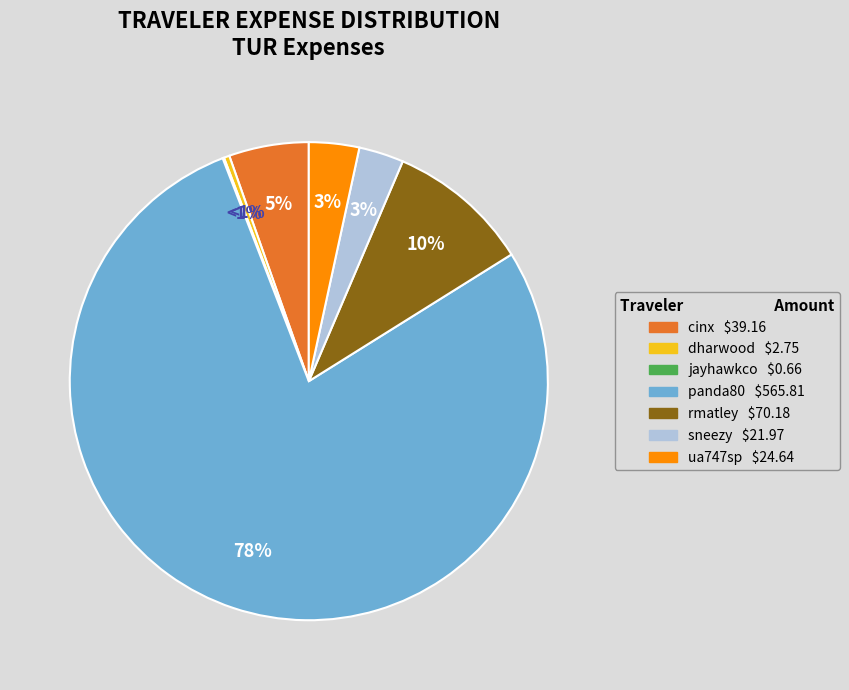

To the nearest percent, what is the combined percentage of dharwood and cinx?

6%